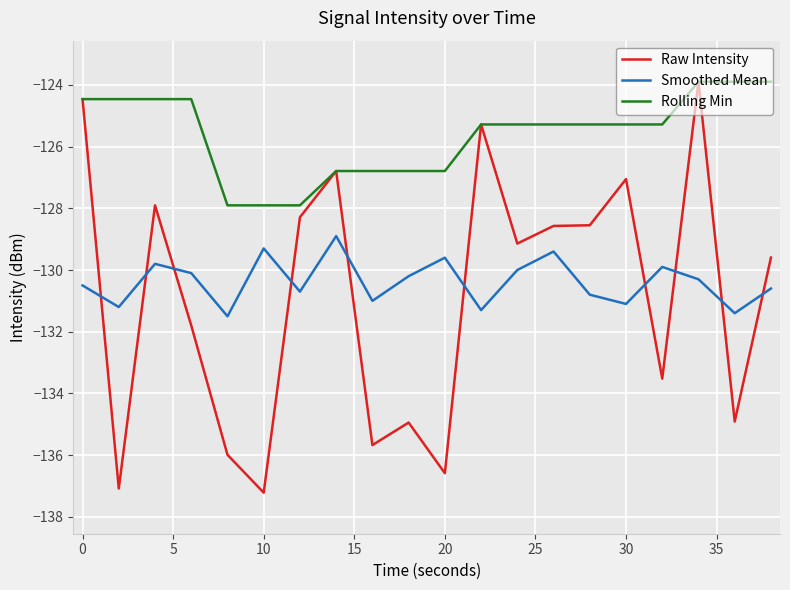

Which series has the widest spread of values?

Raw Intensity